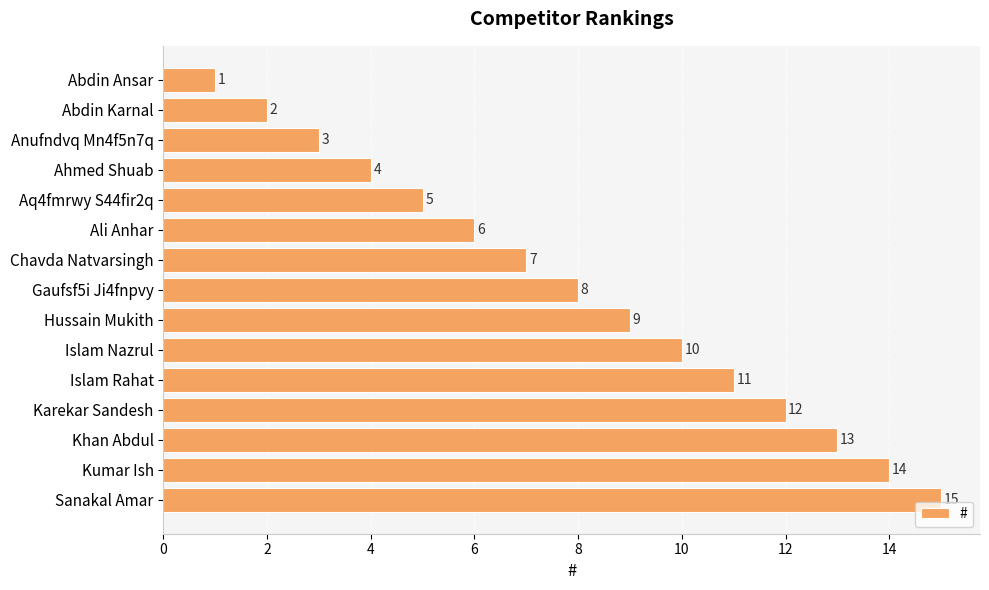

What is the maximum value shown in the chart?

15